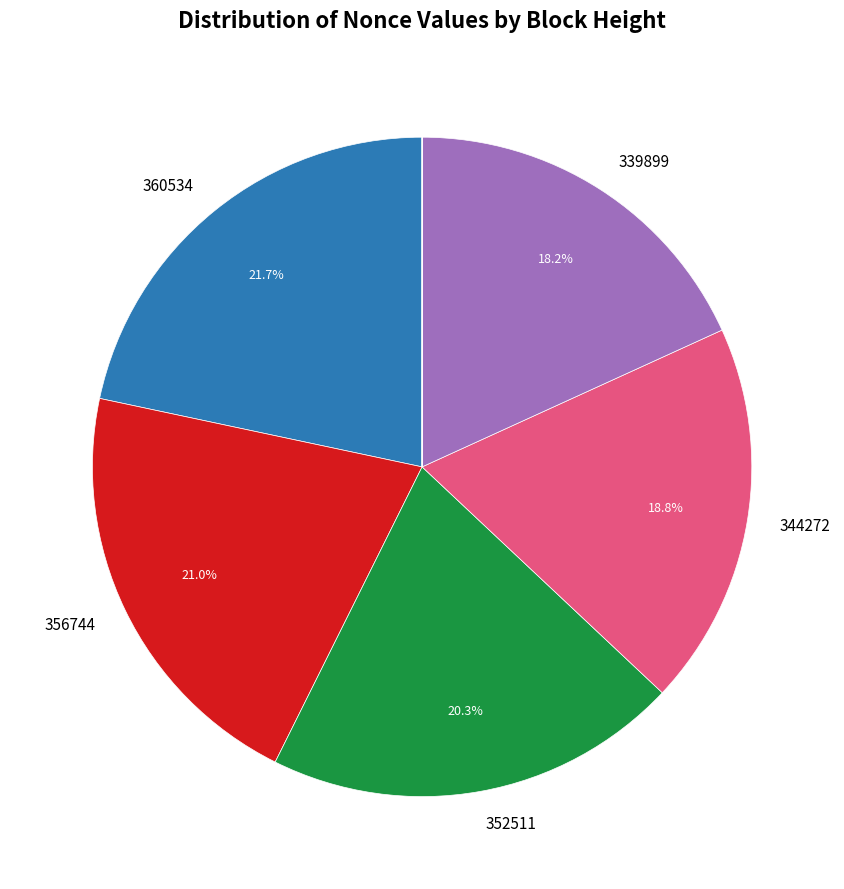

Is there a majority slice in this chart?

No